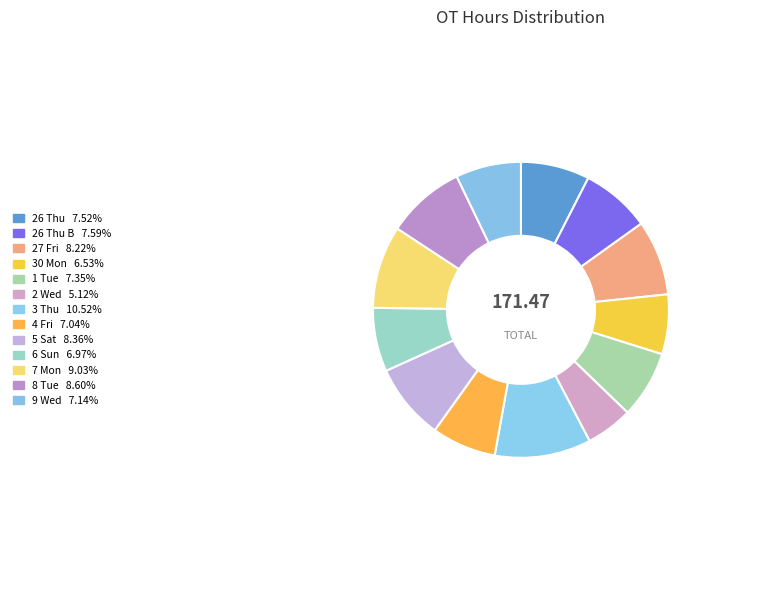

To the nearest percent, what is the average slice percentage?

8%